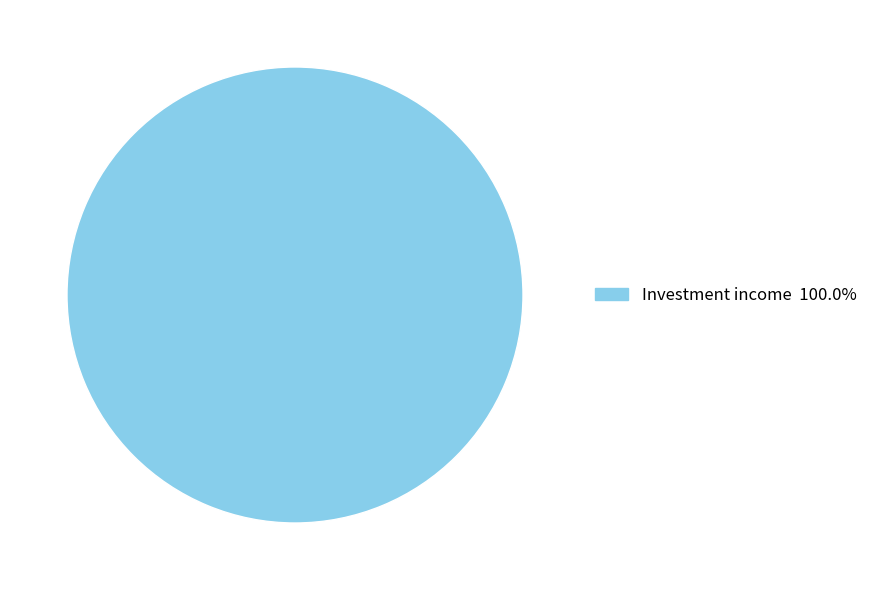

Is there any slice that represents more than half of the pie?

Yes